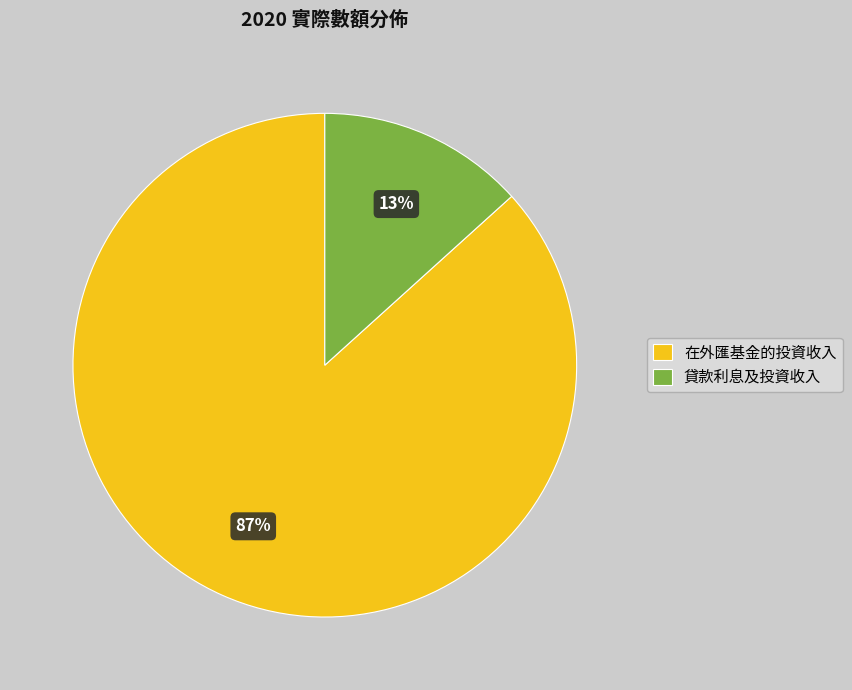

Is 貸款利息及投資收入 the majority of the pie?

No